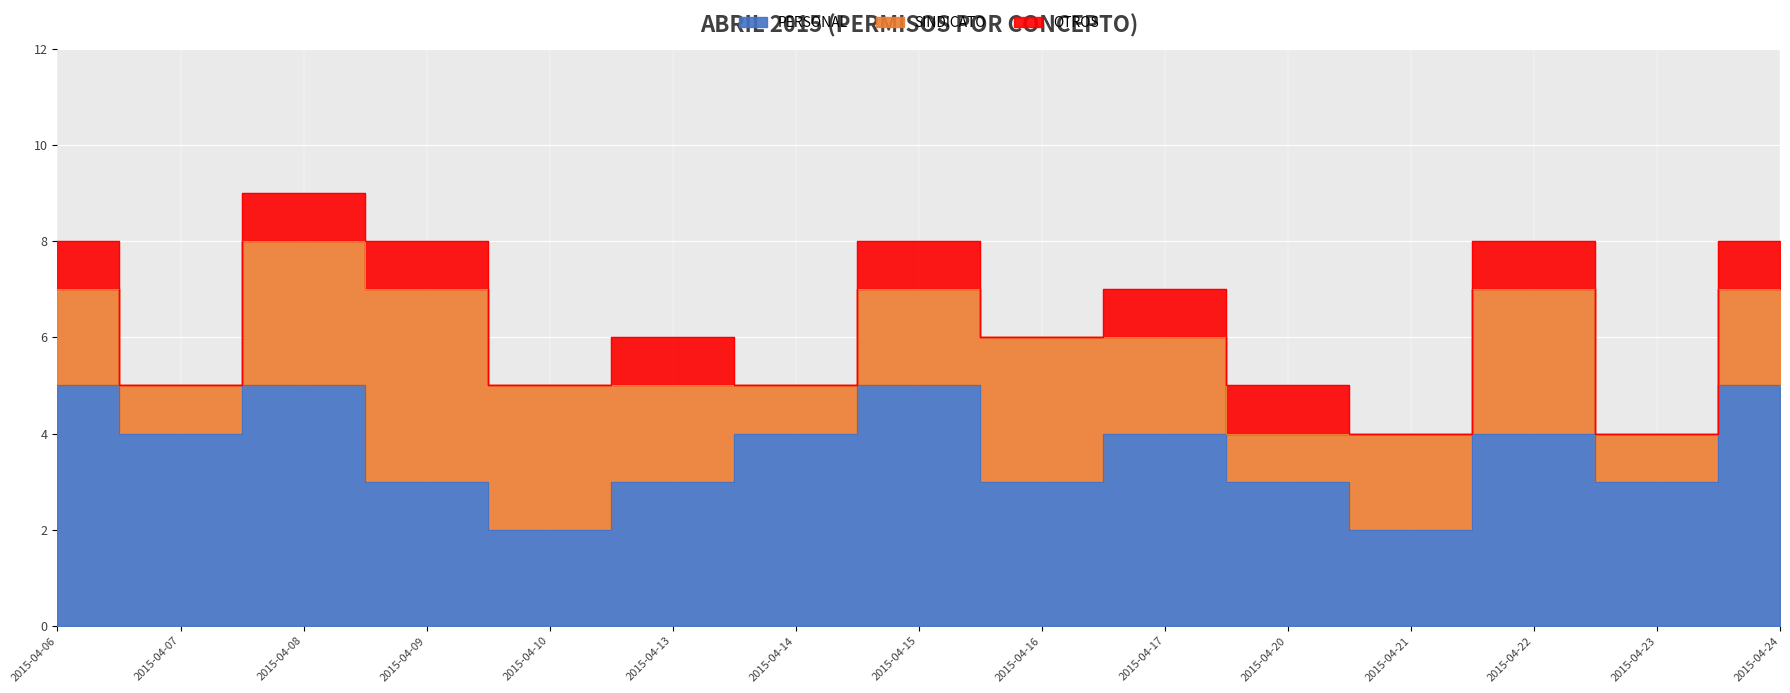

At which category is the sum across all series the highest?

2015-04-08